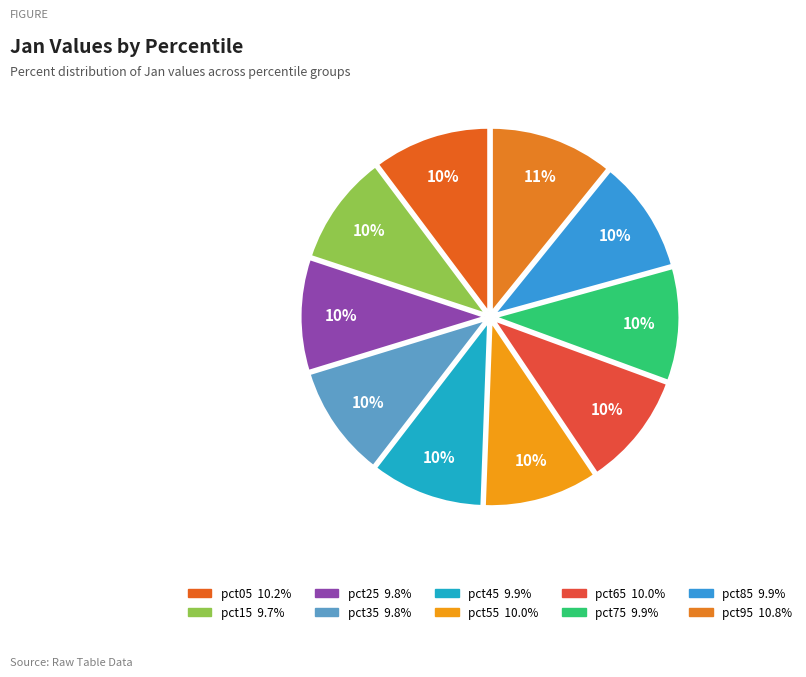

The pct55 slice represents 10% of the pie. True or false?

True